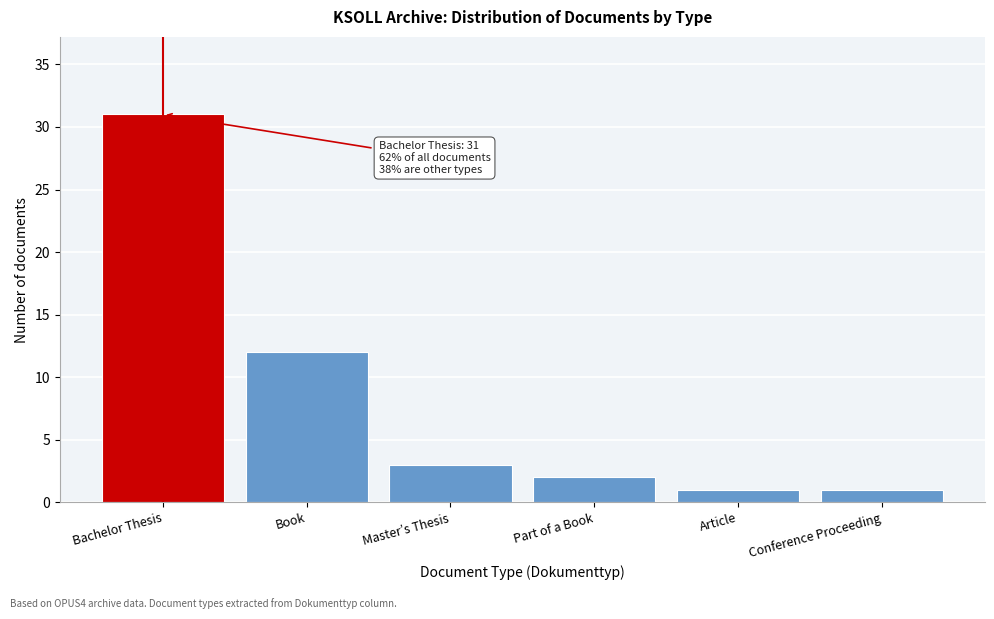

Reading right to left, transcribe all the data shown in this chart.

1	1	2	3	12	31